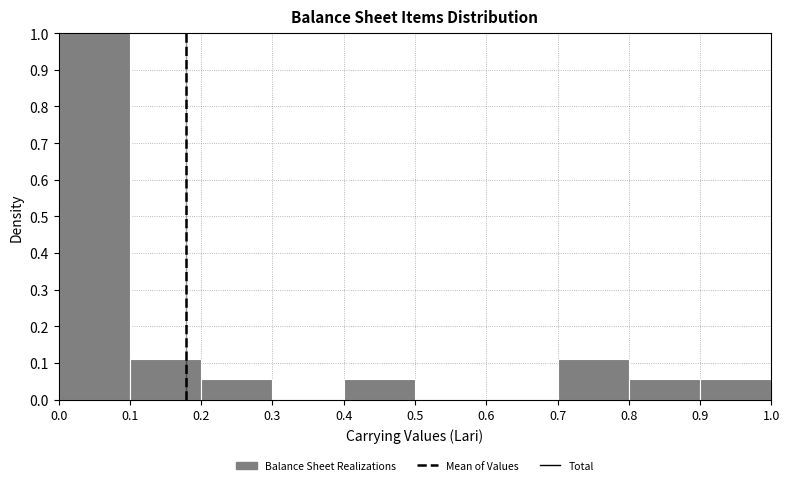

Over which range of the x-axis is the bar tallest?

0.0 to 0.1